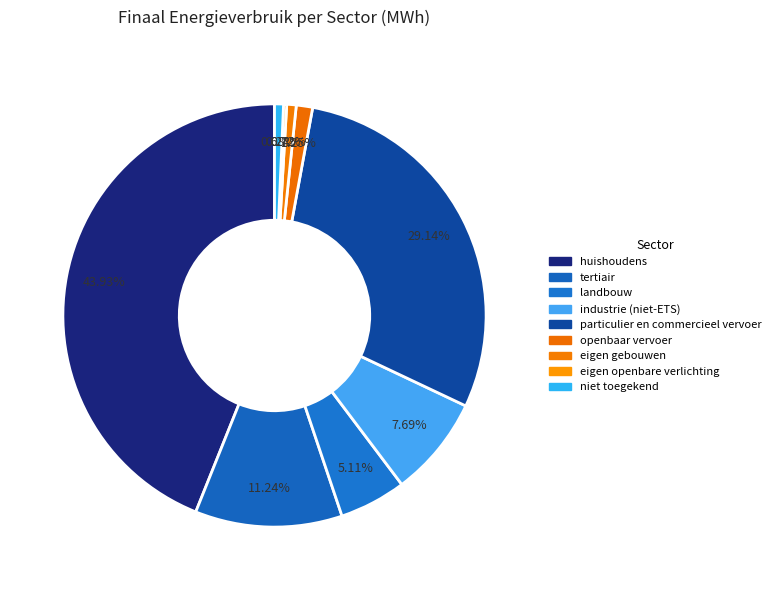

To the nearest percent, what is the difference between the largest and smallest slice percentages?

44%